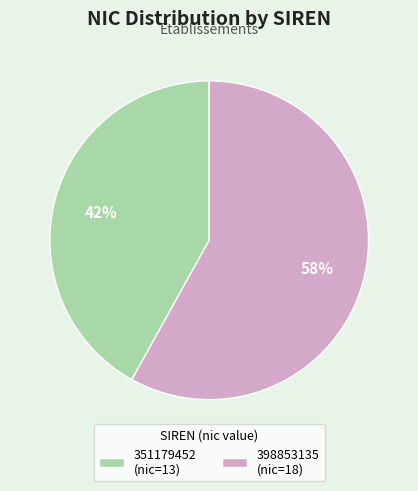

Rank the categories by value from lowest to highest.

351179452, 398853135